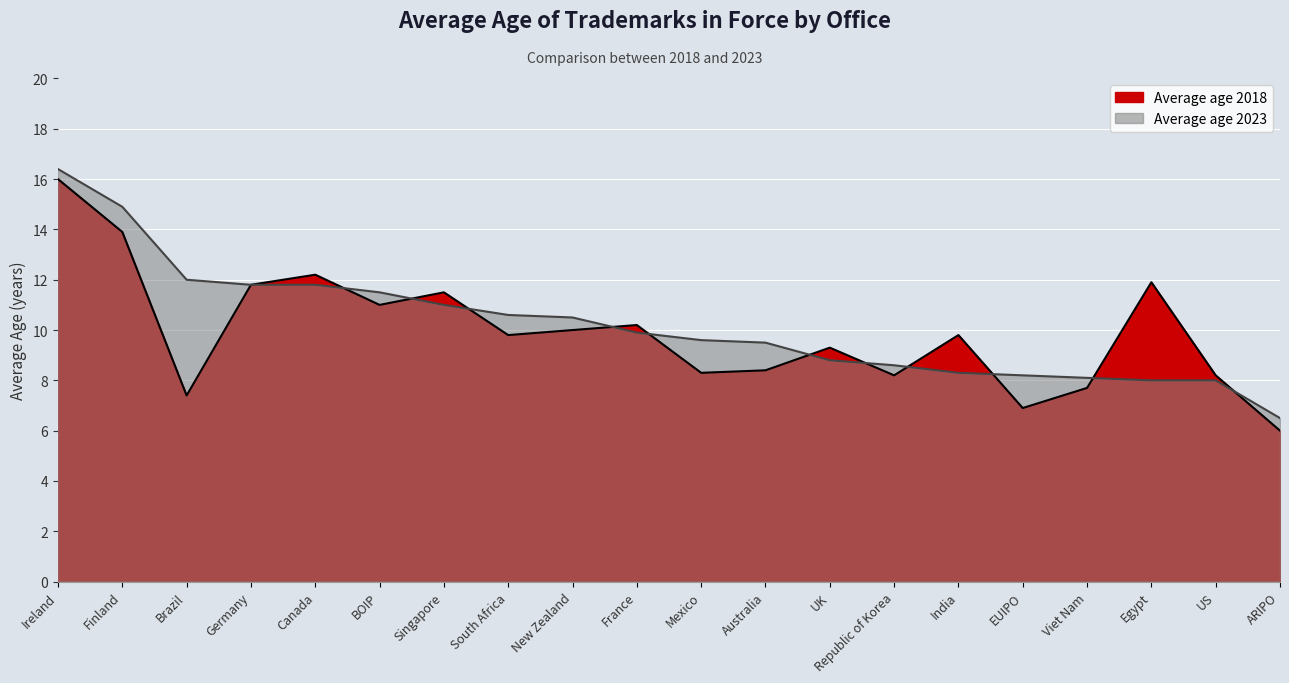

True or false: Average_age_2023 has more than 2 interior local peaks.

False